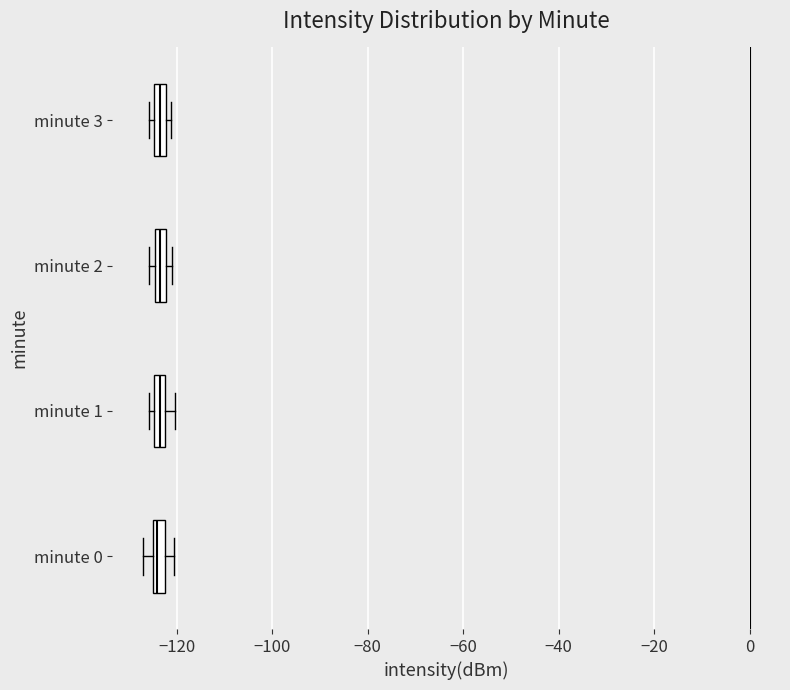

Where is the right edge of the box for minute 2 on the x-axis? The values are not printed on the chart, so give them approximately, as read against the axis.

-122